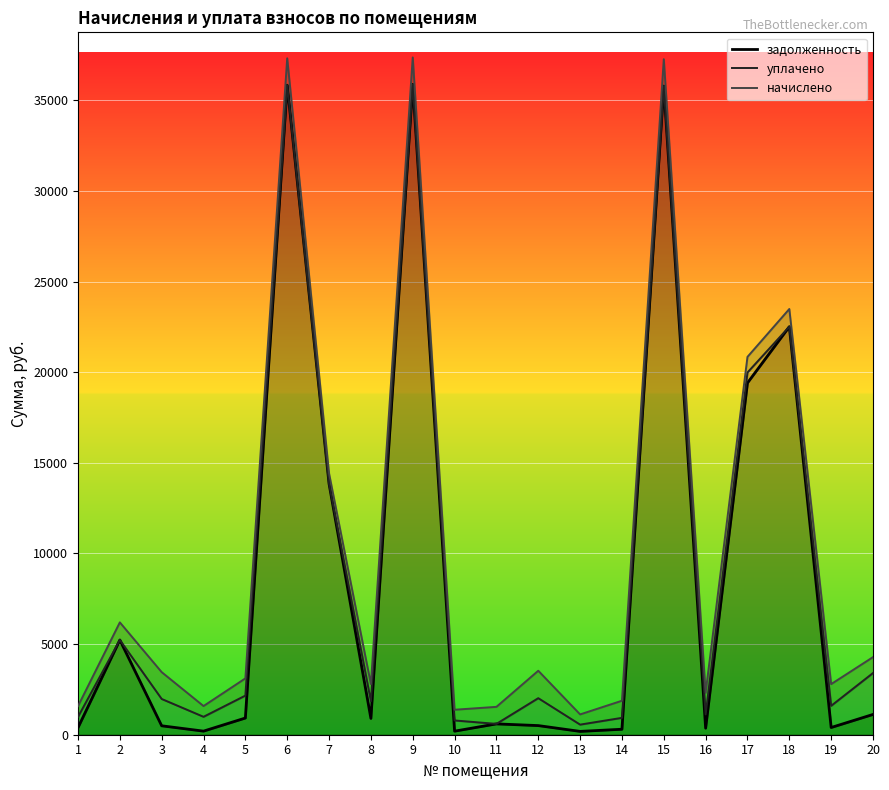

How many data points in уплачено are above 2016?

10